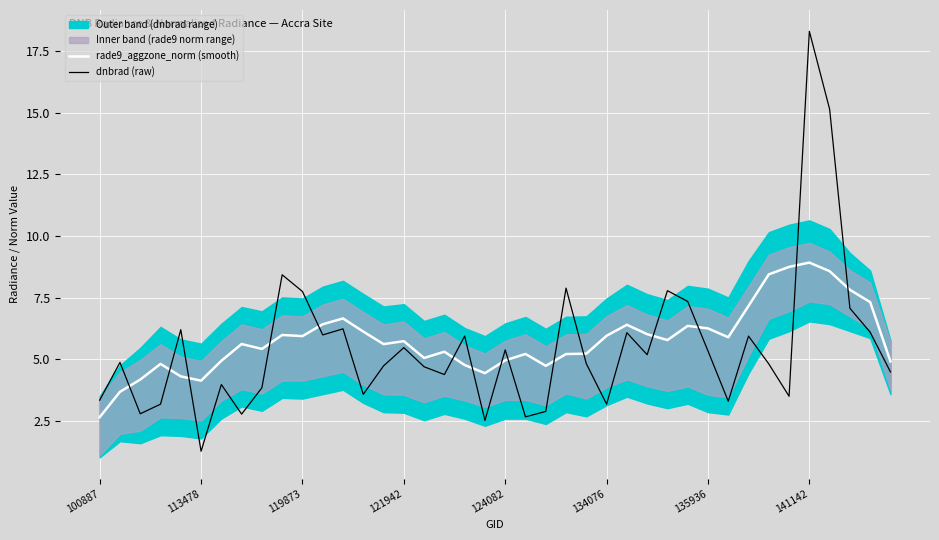

Rank the series by their average value, from lowest to highest.

dnbrad (raw), rade9_aggzone_norm (smooth)